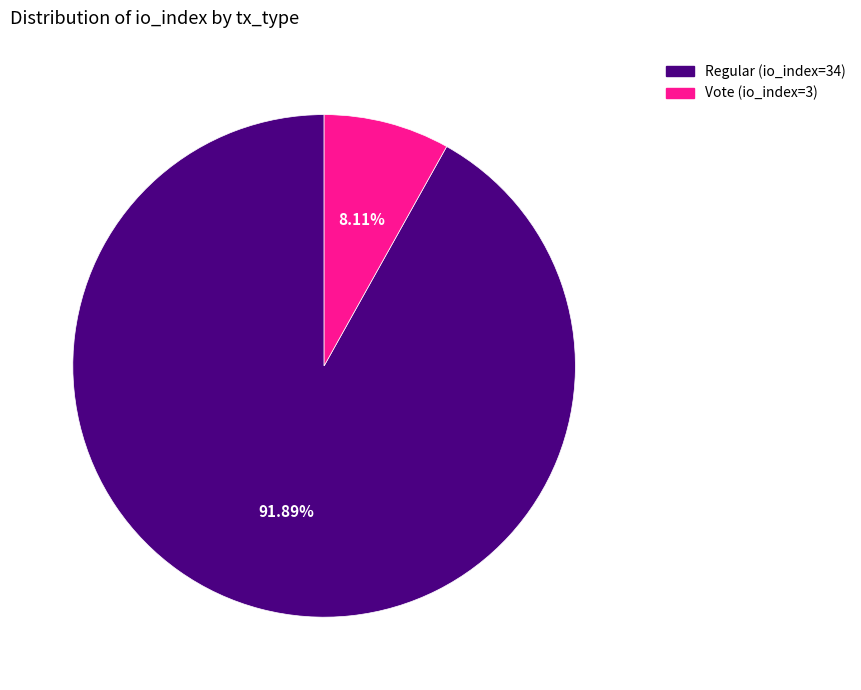

Approximately how many times larger is the value at Regular (io_index=34) compared to Vote (io_index=3)?

11.3